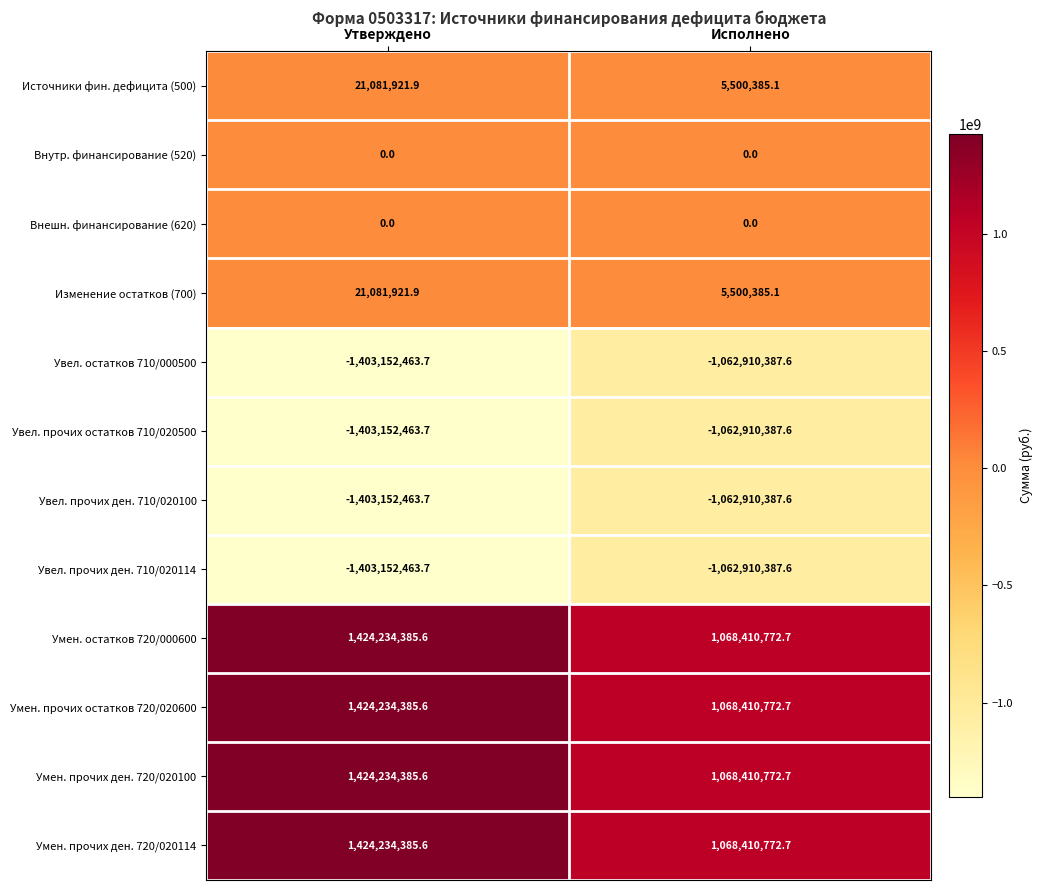

At which category is the sum across all series the highest?

Утверждено